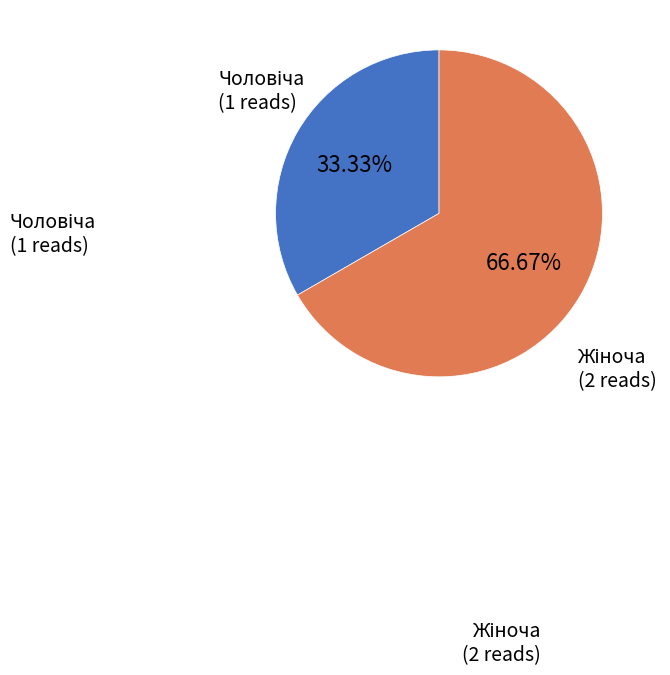

Is there any slice that represents more than half of the pie?

Yes